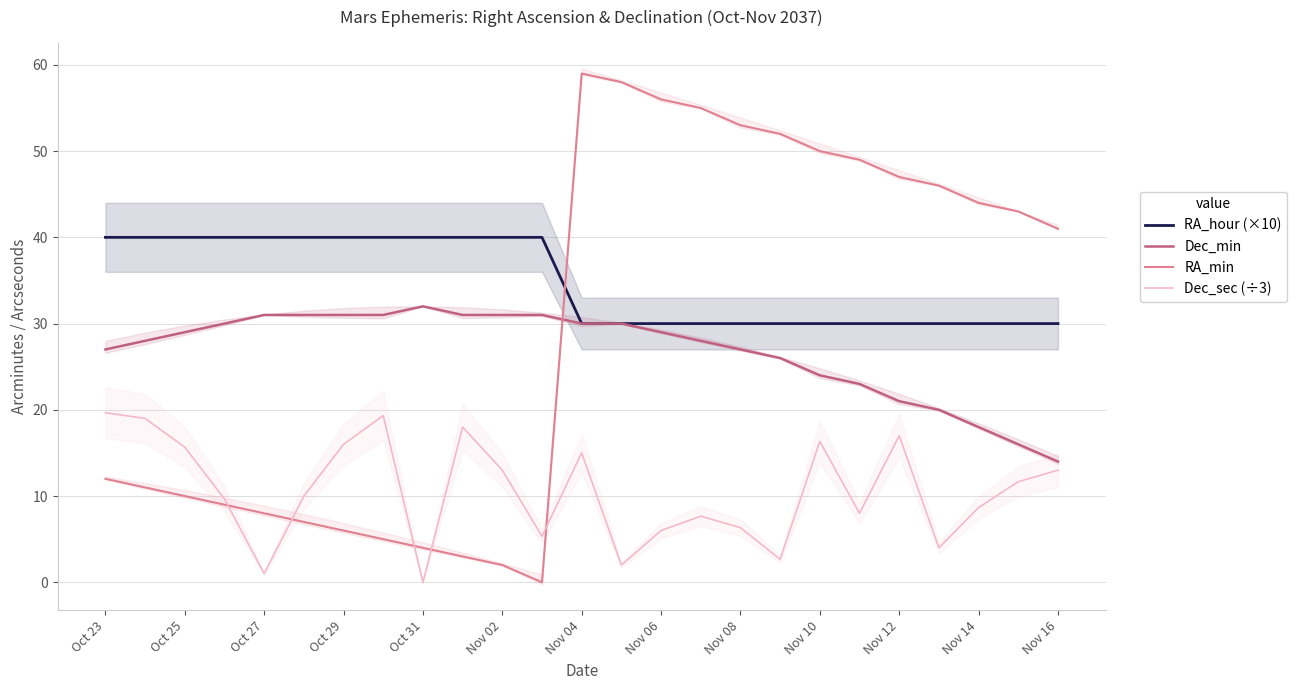

True or false: RA_min and Dec_min intersect in this chart.

True